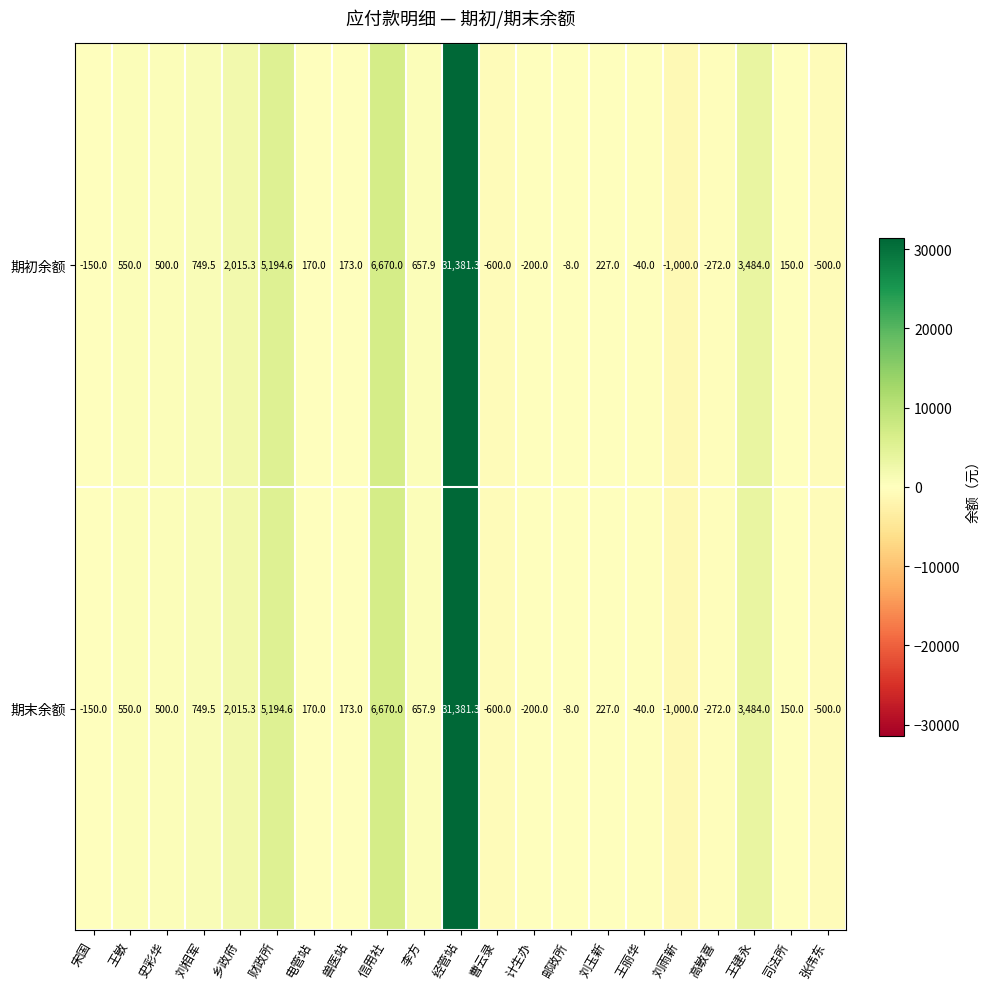

The 期末余额 series shows 979.2 at 王敏. True or false?

False